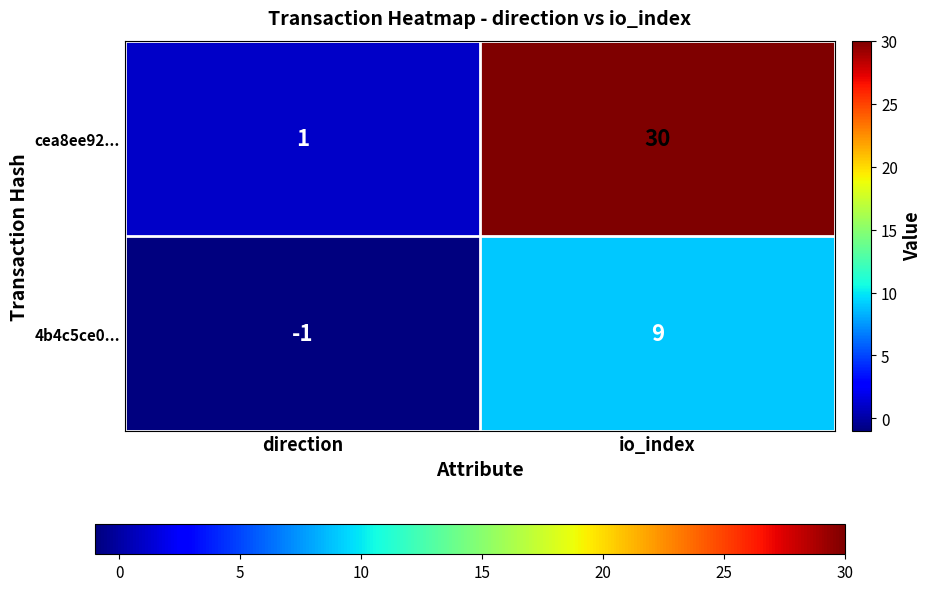

List the series in order of their overall mean, highest first.

cea8ee92..., 4b4c5ce0...